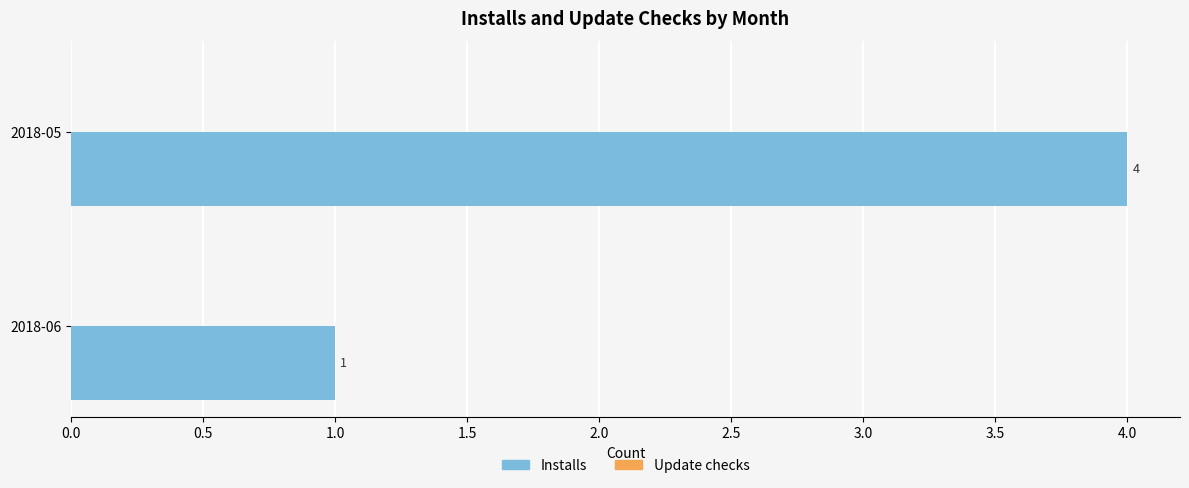

Reading bottom to top, what are all the values shown in this chart?

2018-06=1	2018-05=4